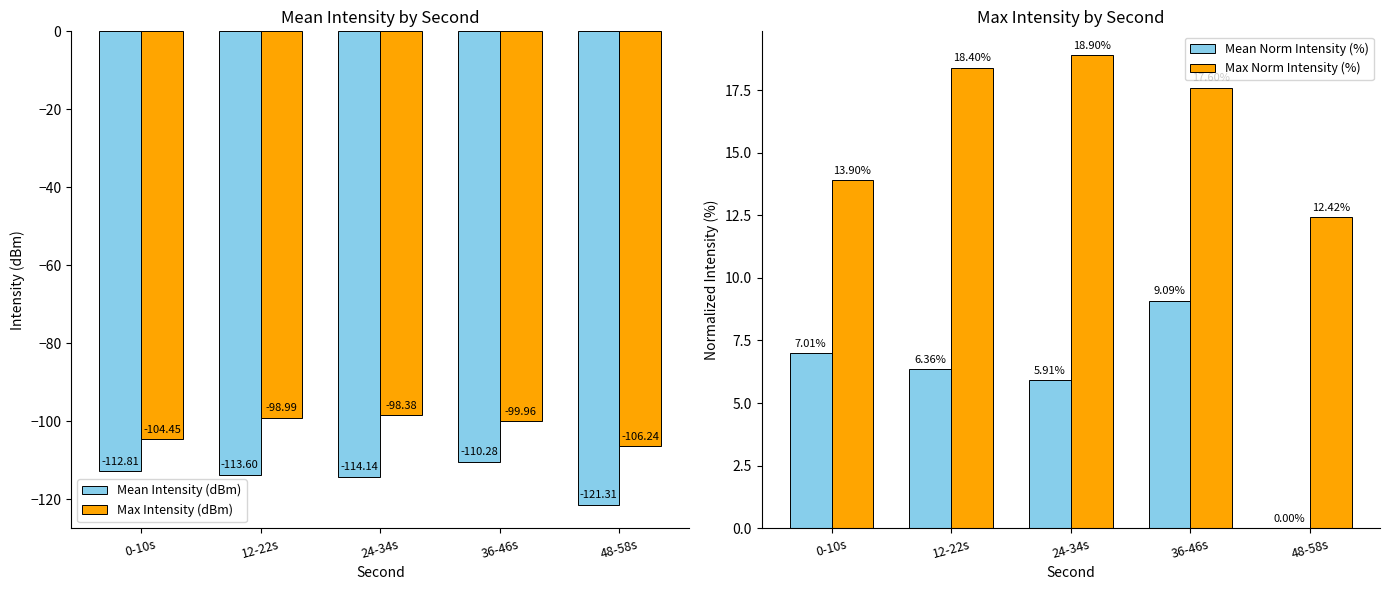

How many bars are there in each group?

4